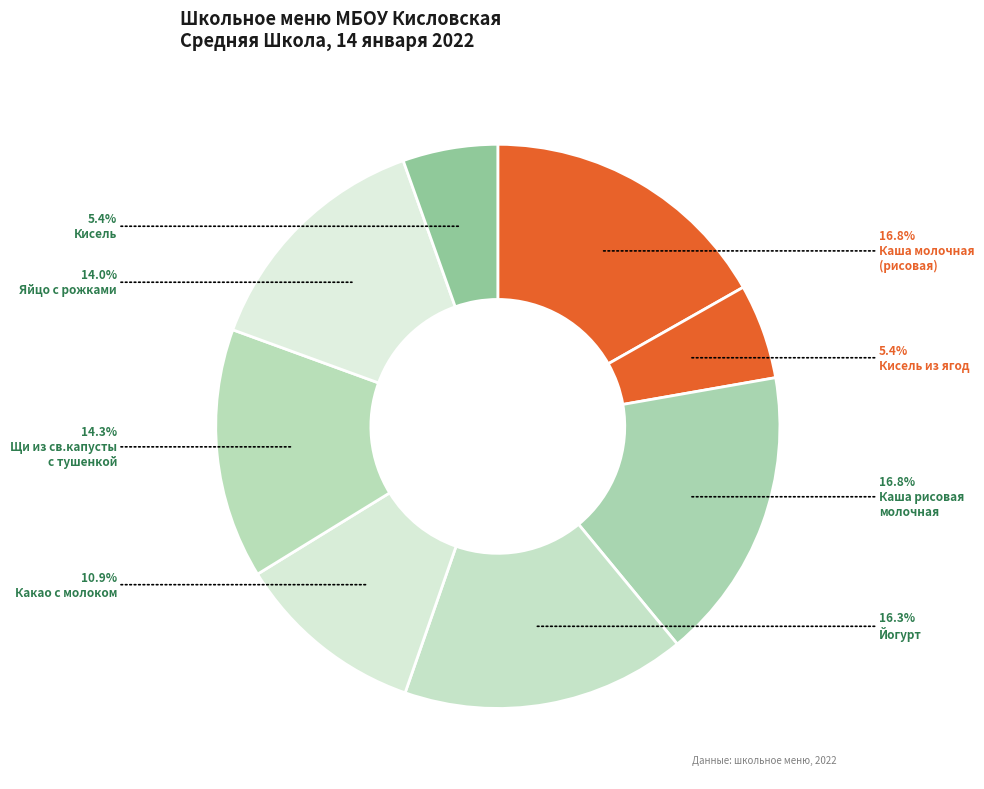

Does any single category account for the majority?

No